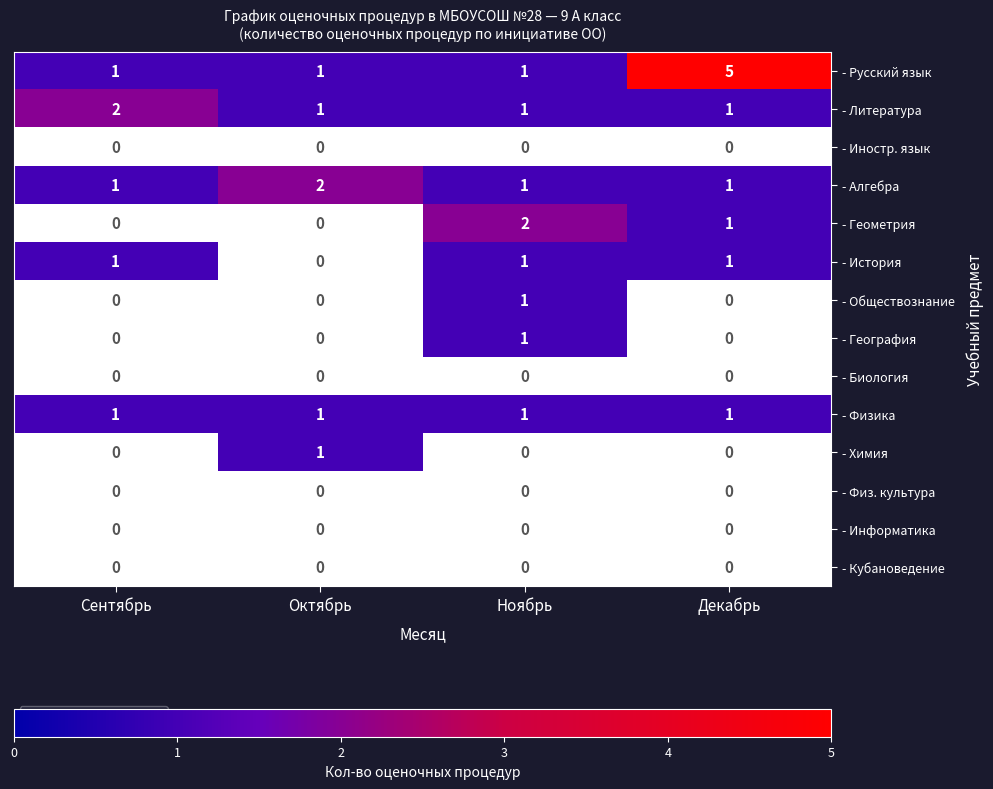

At which category does the chart reach its peak across all series?

Декабрь